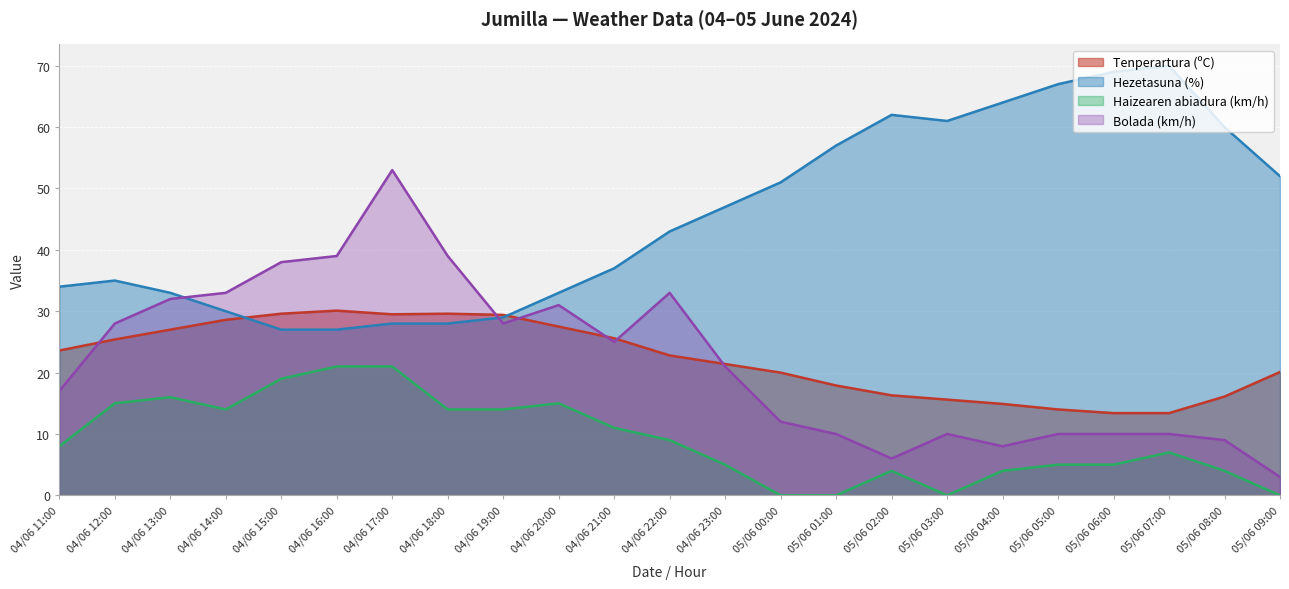

What is the label of the 12th point from the left?

04/06 22:00